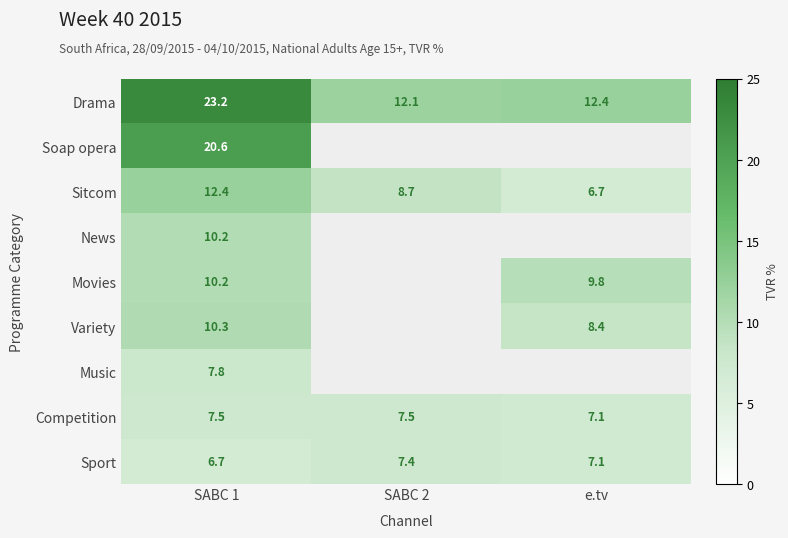

At how many categories does at least one series exceed 22?

1